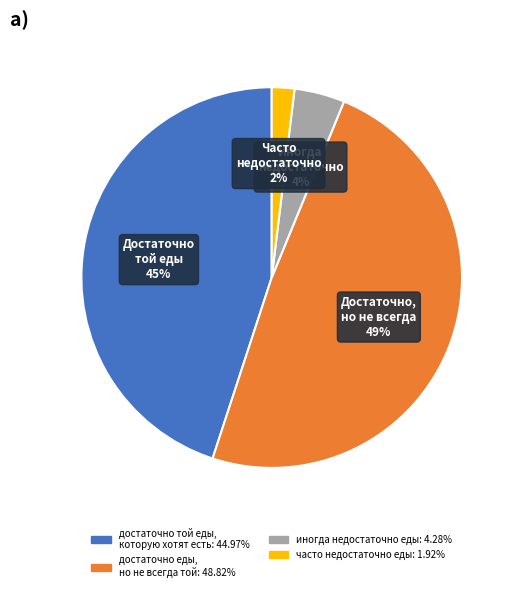

Do часто недостаточно еды: 1.92% and иногда недостаточно еды: 4.28% together represent more than half of the pie?

No